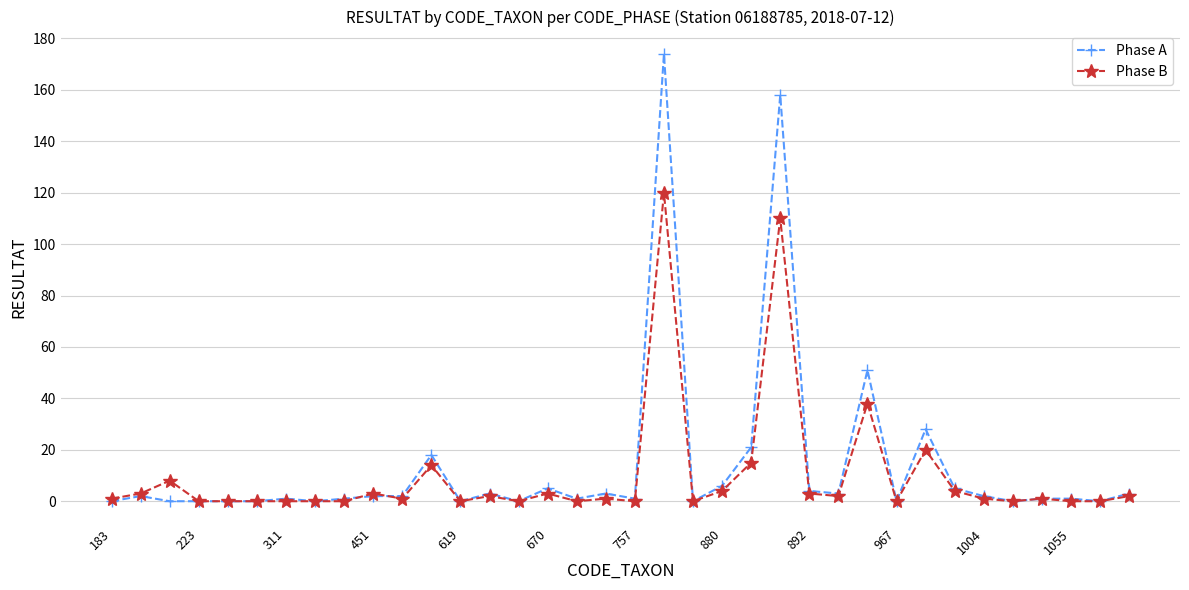

Which series has the widest spread of values?

Phase A